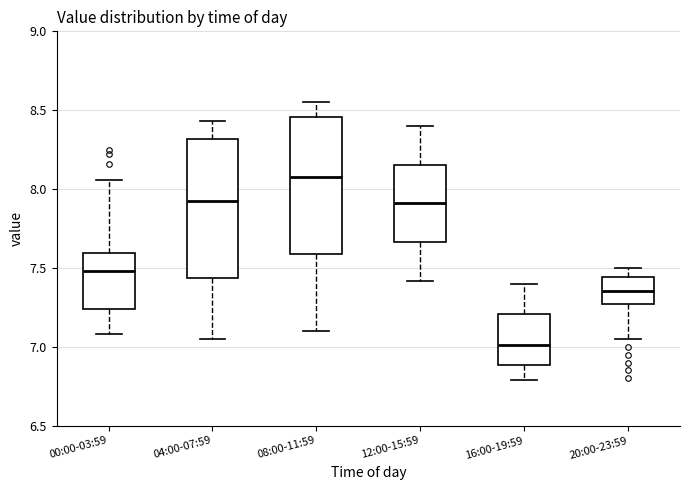

Reading left to right, transcribe this box plot: for each box, give where its median line is, the range the box spans, and where its two whiskers end, as read against the y-axis. The values are not printed on the chart, so give them approximately, as read against the axis.

00:00-03:59: median 7.50, box 7.25 to 7.60, whiskers 7.10 to 8.05
04:00-07:59: median 7.95, box 7.45 to 8.30, whiskers 7.05 to 8.45
08:00-11:59: median 8.10, box 7.60 to 8.45, whiskers 7.10 to 8.55
12:00-15:59: median 7.90, box 7.65 to 8.15, whiskers 7.40 to 8.40
16:00-19:59: median 7.00, box 6.90 to 7.20, whiskers 6.80 to 7.40
20:00-23:59: median 7.35, box 7.25 to 7.45, whiskers 7.05 to 7.50